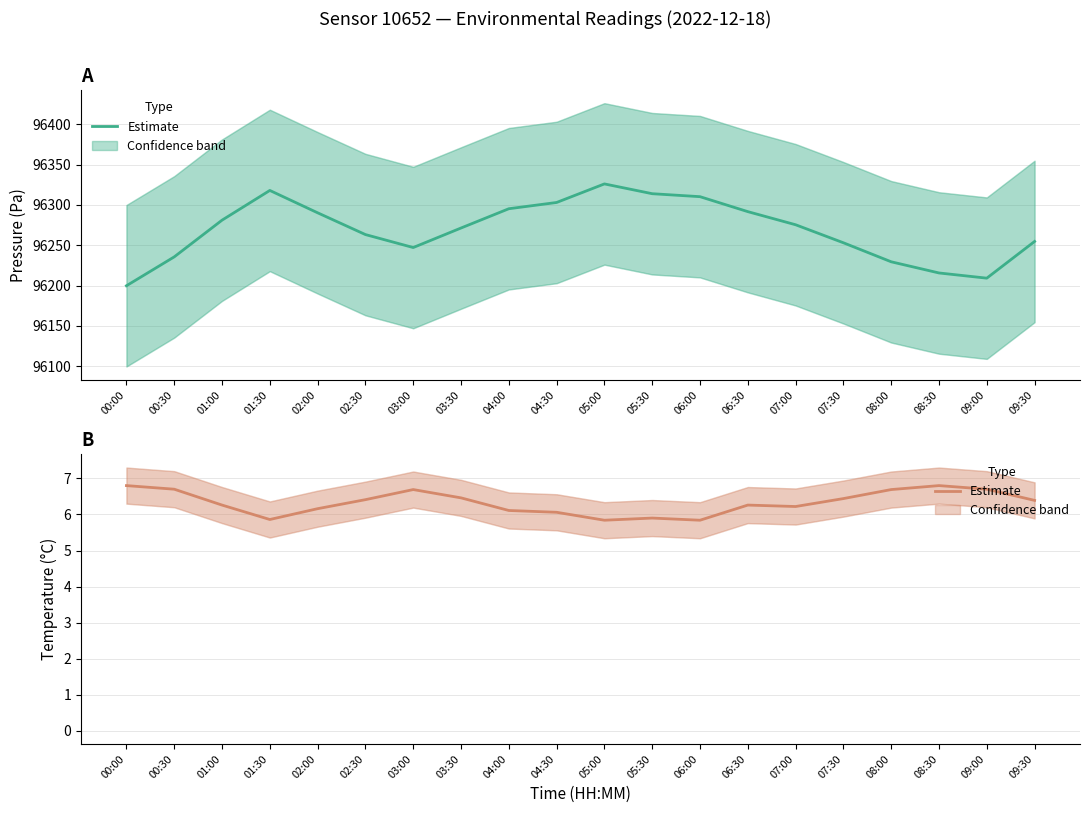

How many categories are shown in the chart?

20